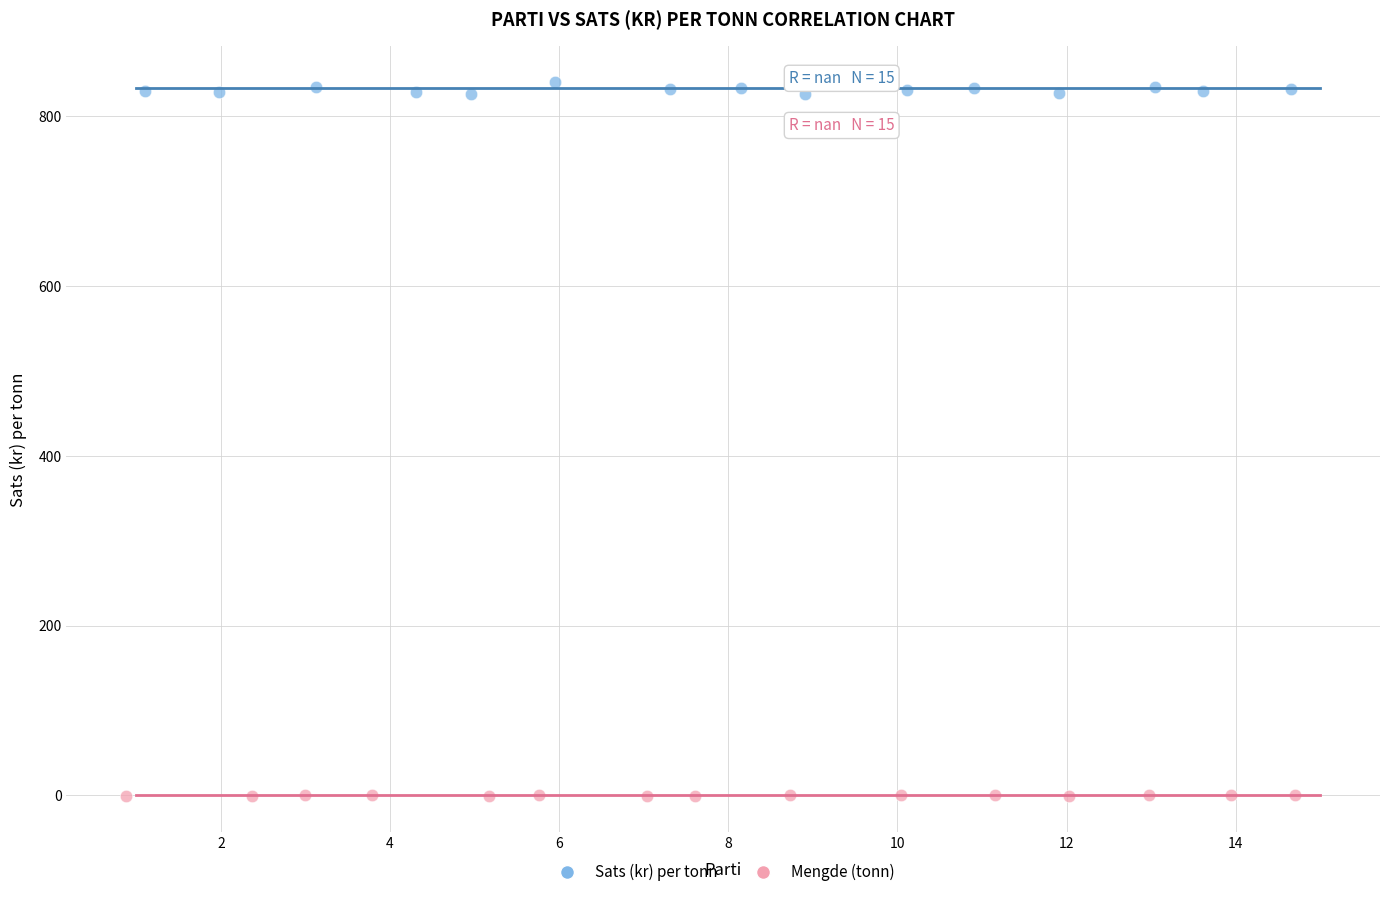

Which series has the largest Y range (max minus min)?

Sats (kr) per tonn